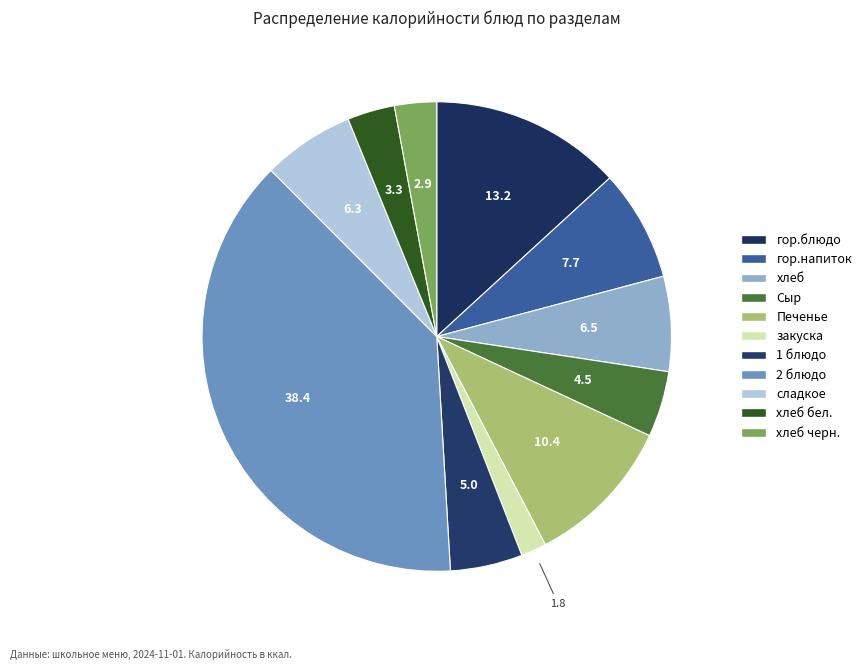

Approximately how many times larger is the value at хлеб черн. compared to закуска?

1.7